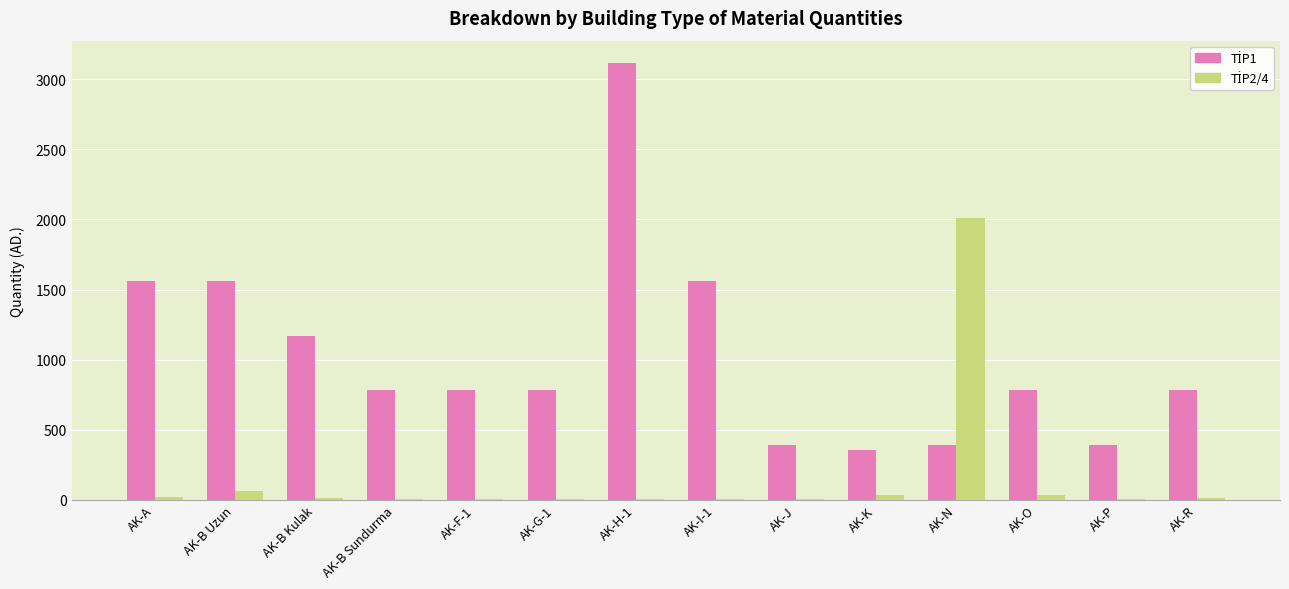

What is the greatest value displayed?

3120